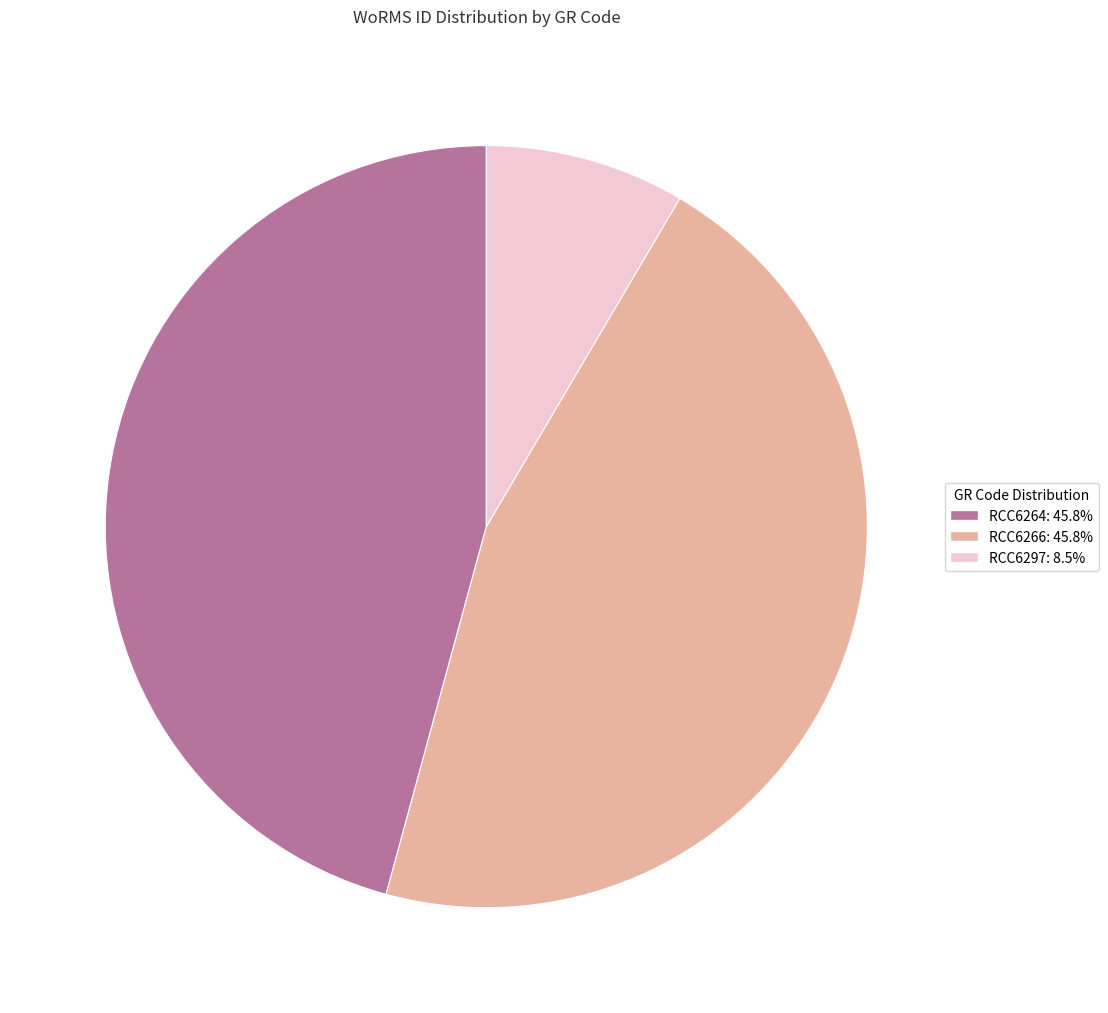

Approximately how many times larger is the value at RCC6264 compared to RCC6297?

5.4